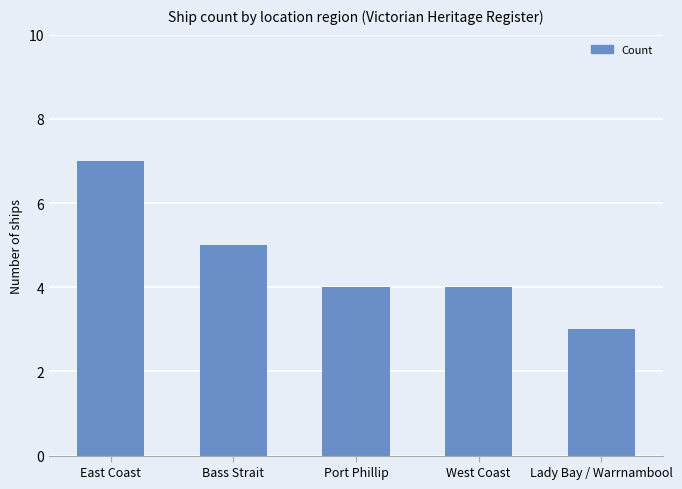

Where does the data first go above 4?

East Coast